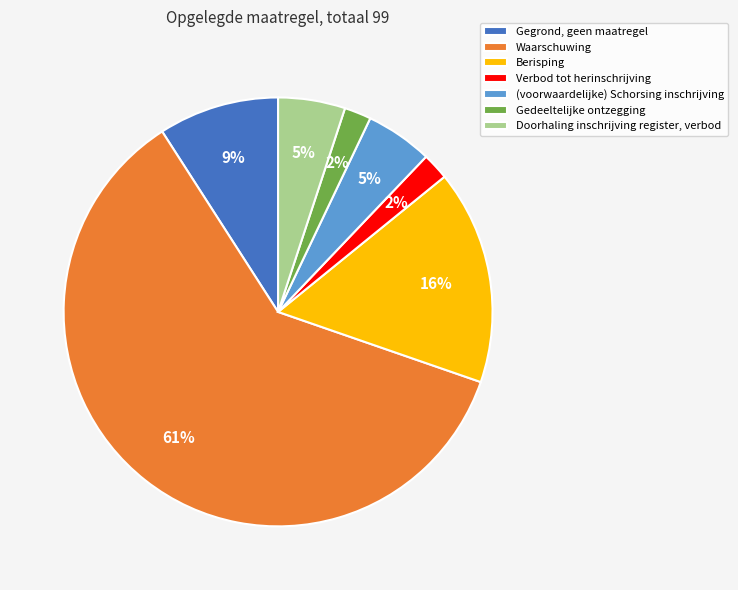

What is the ratio of the value at (voorwaardelijke) Schorsing inschrijving to the value at Gegrond, geen maatregel?

0.6